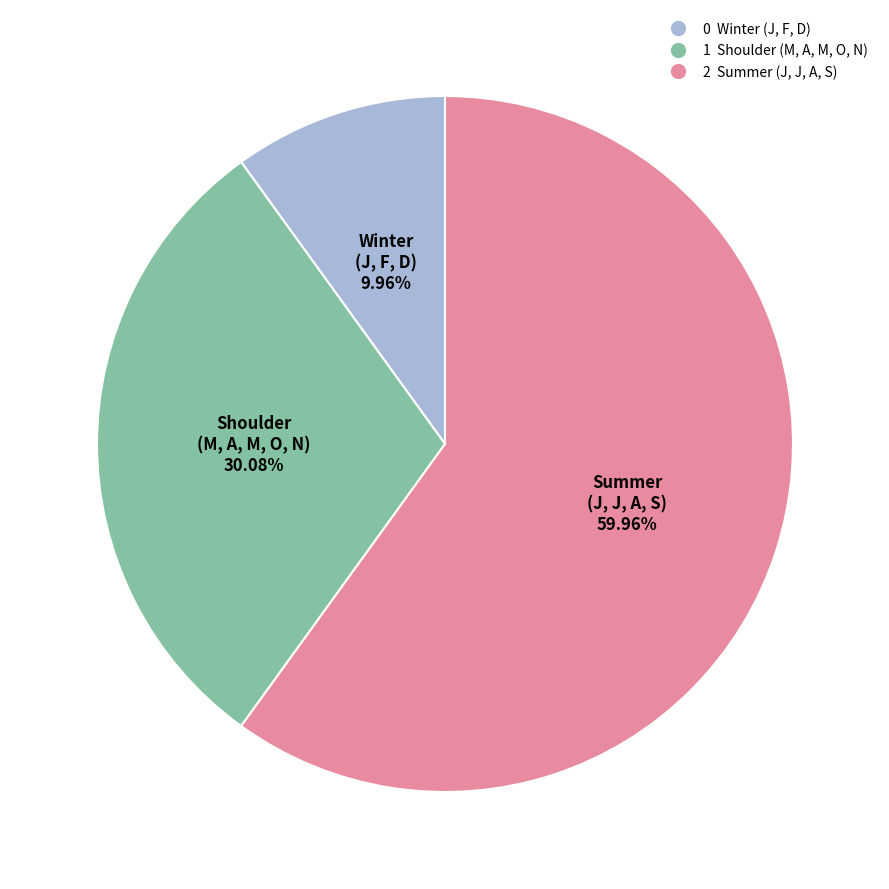

Count the number of slices in the pie.

3